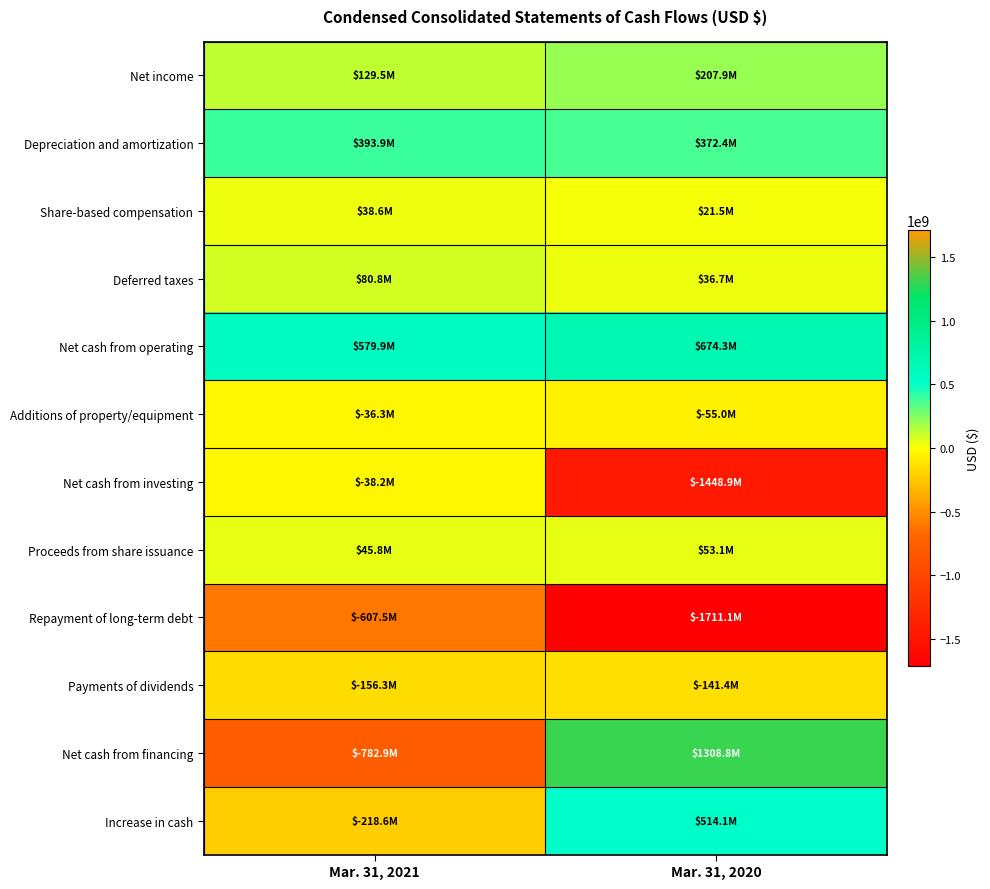

List the series in order of their peak value, highest first.

Net cash from financing, Net cash from operating, Increase in cash, Depreciation and amortization, Net income, Deferred taxes, Proceeds from share issuance, Share-based compensation, Additions of property/equipment, Net cash from investing, Payments of dividends, Repayment of long-term debt